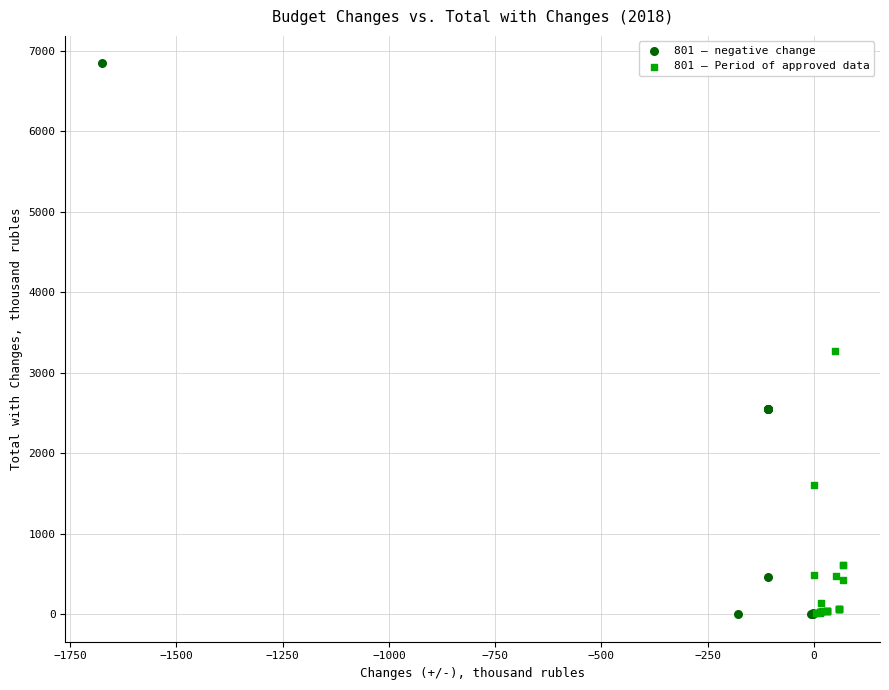

Which series has the largest Y range (max minus min)?

801 – negative change